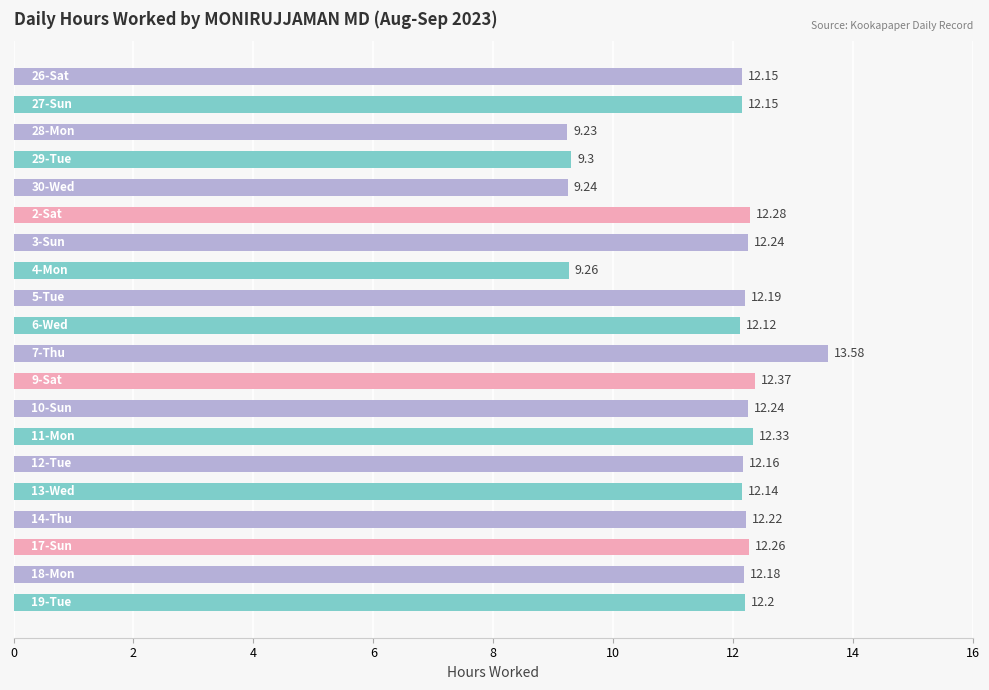

How many data points does each series have?

20